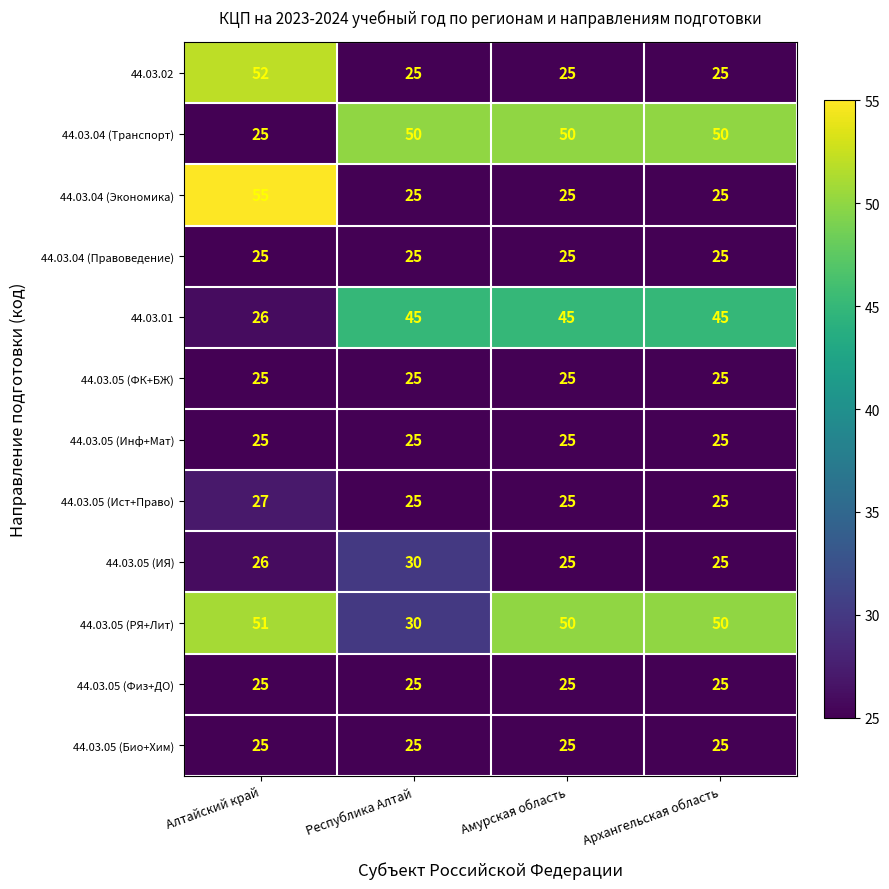

At how many categories does at least one series exceed 30?

4